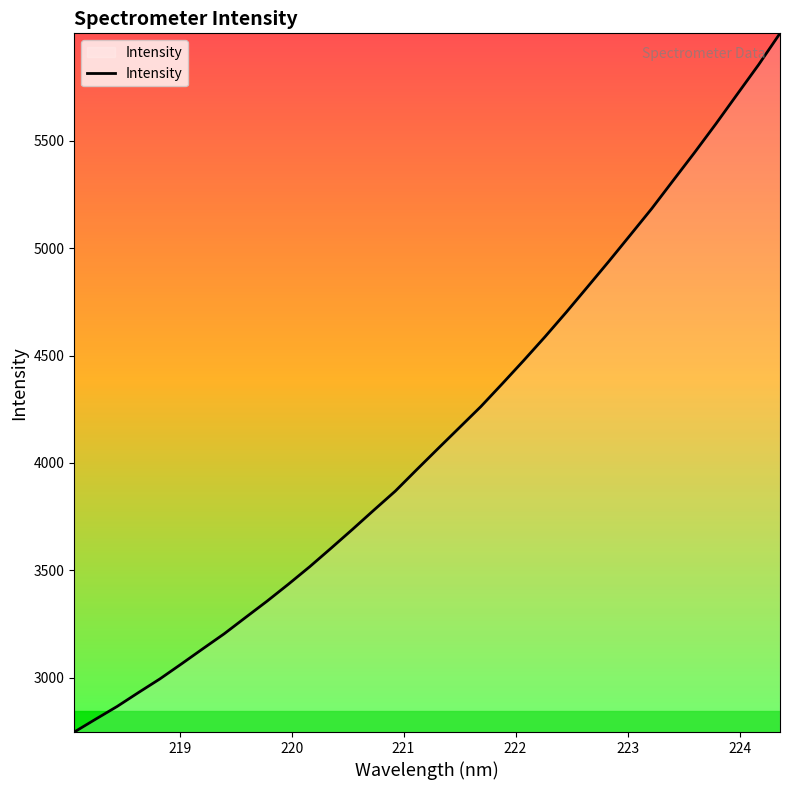

What is the smallest value displayed?

2747.2